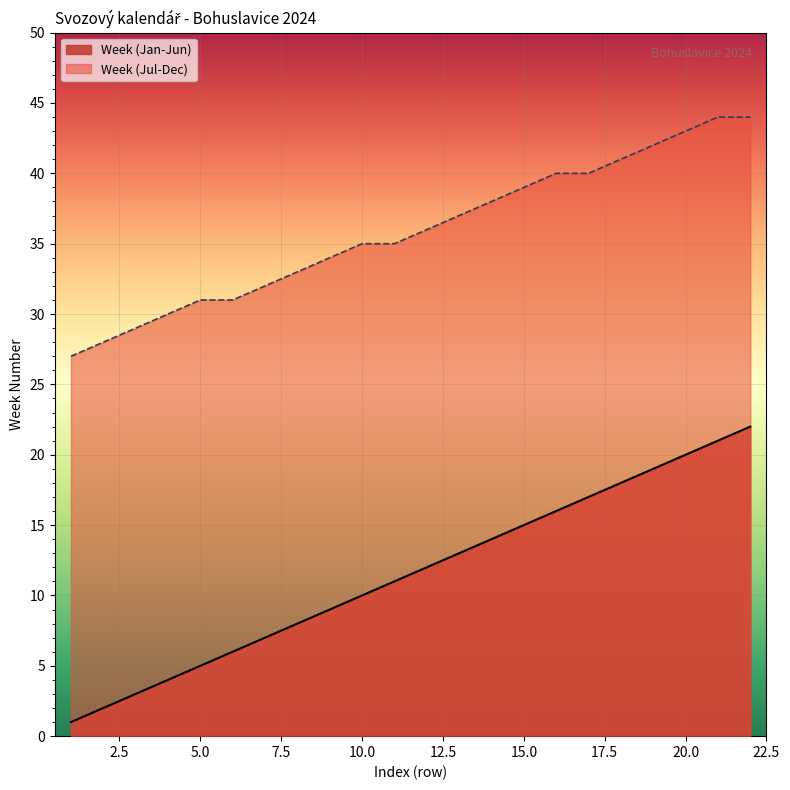

How many data points in Week (Jul-Dec) are above 36?

10